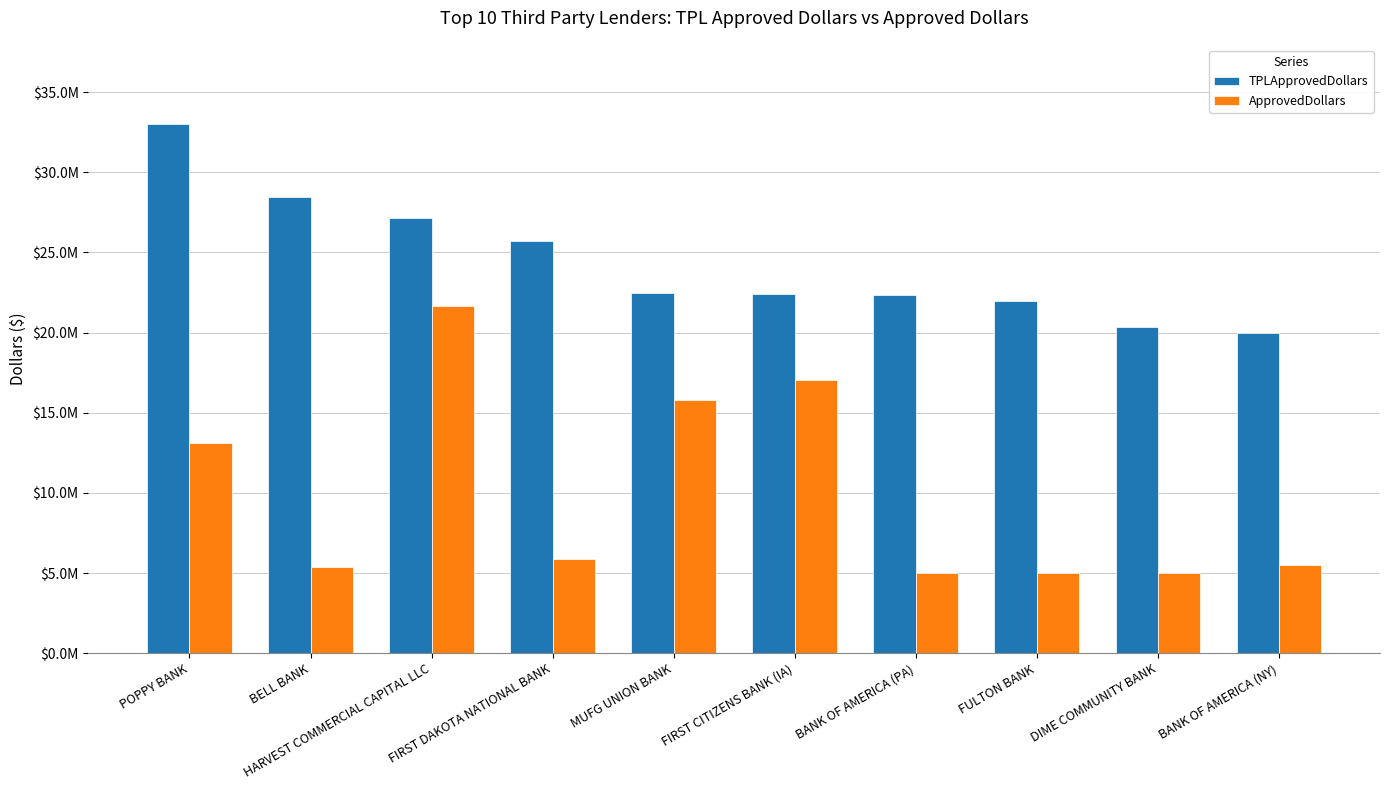

Rank the series by their maximum value, from highest to lowest.

TPLApprovedDollars, ApprovedDollars